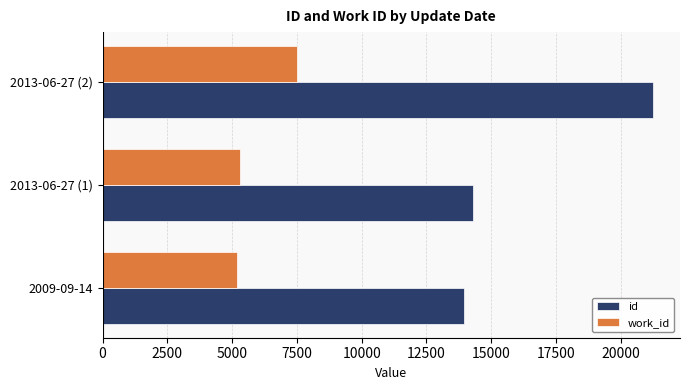

What is the spread (max minus min) of values at 2009-09-14?

8782